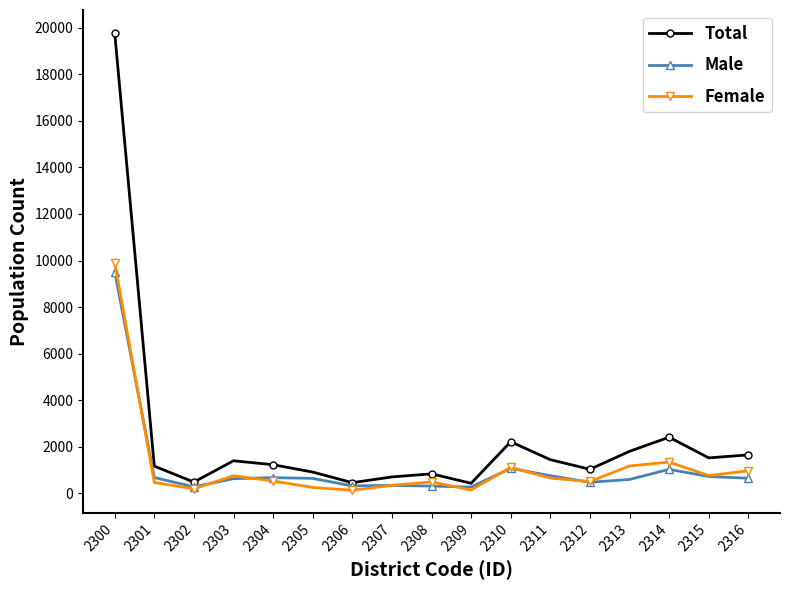

At how many categories does at least one series exceed 7204?

1